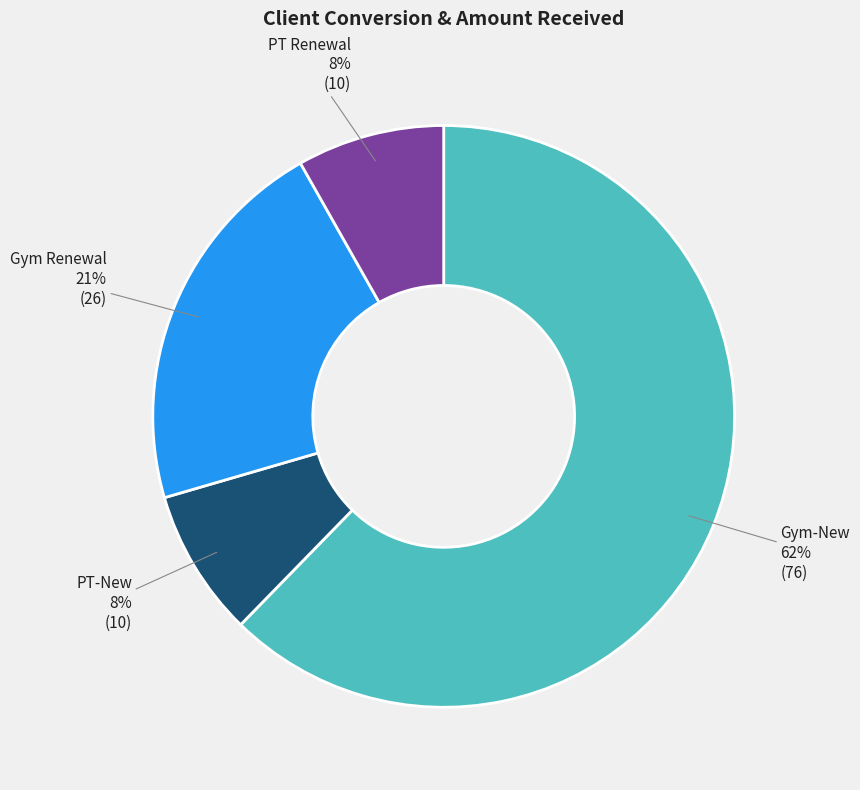

Count the number of slices in the pie.

4